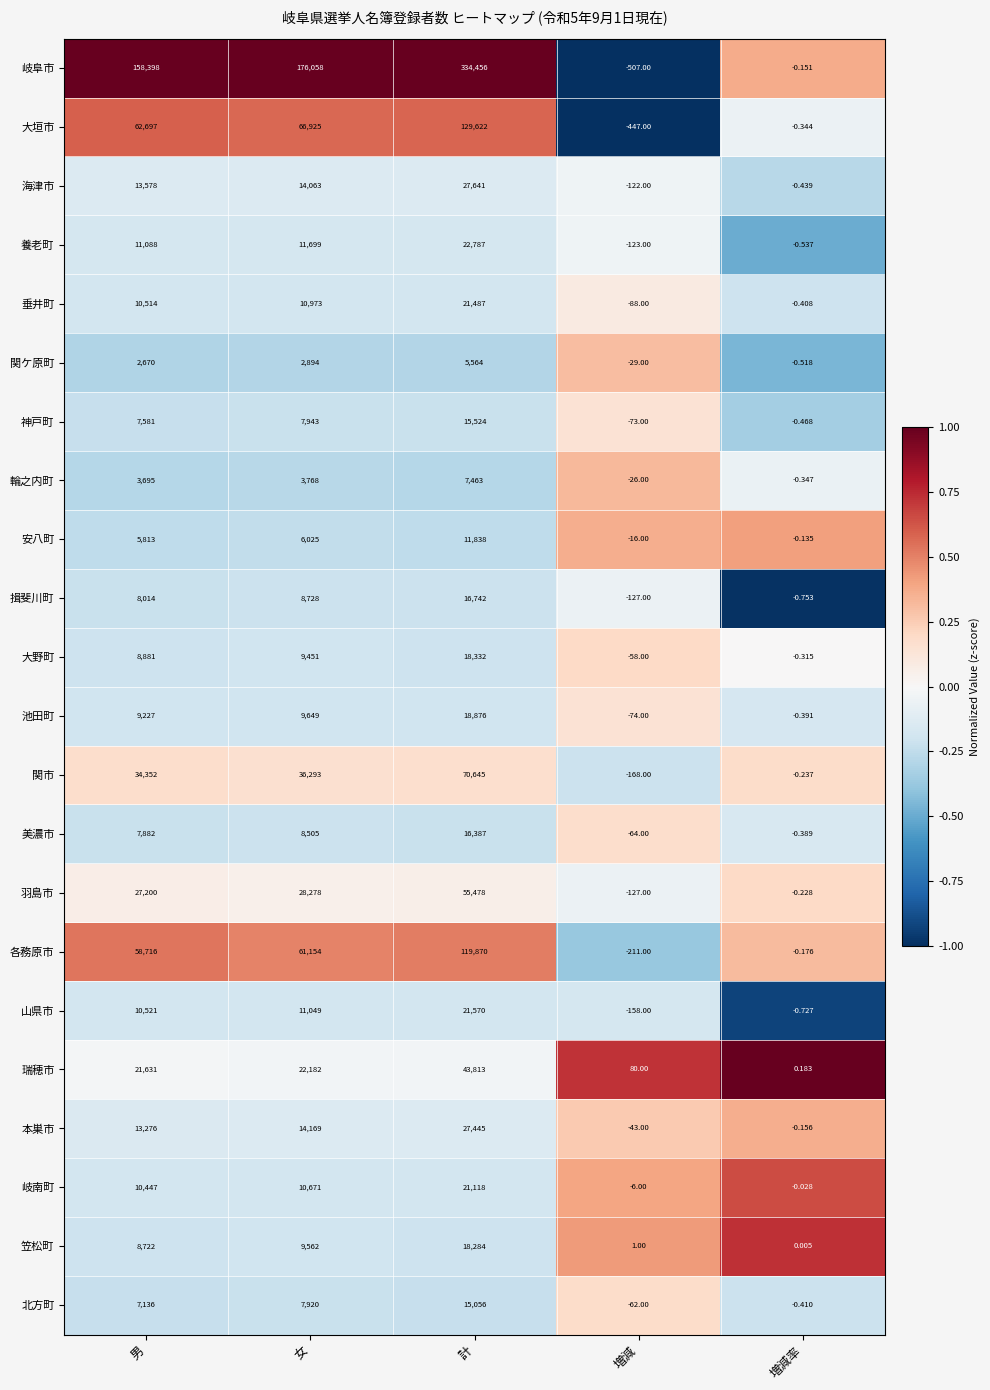

Which category has the lowest value across all series?

増減